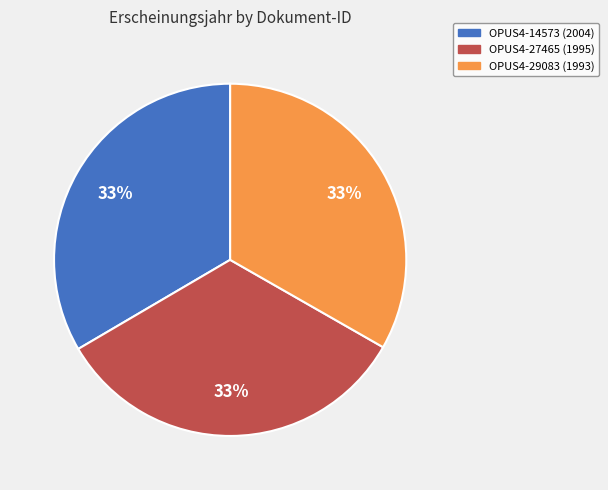

Count the number of slices in the pie.

3